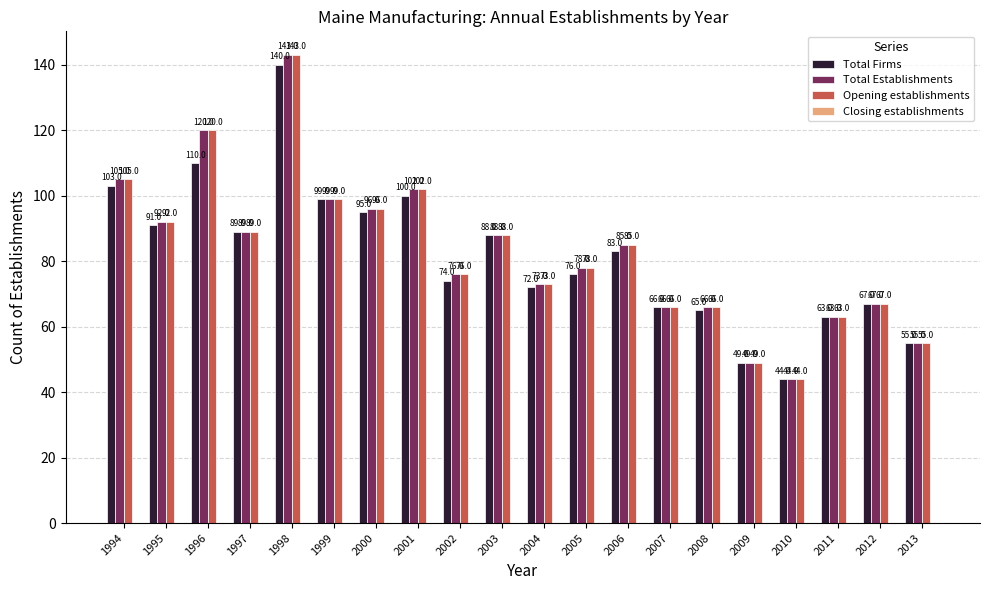

Does the chart contain stacked bars?

No